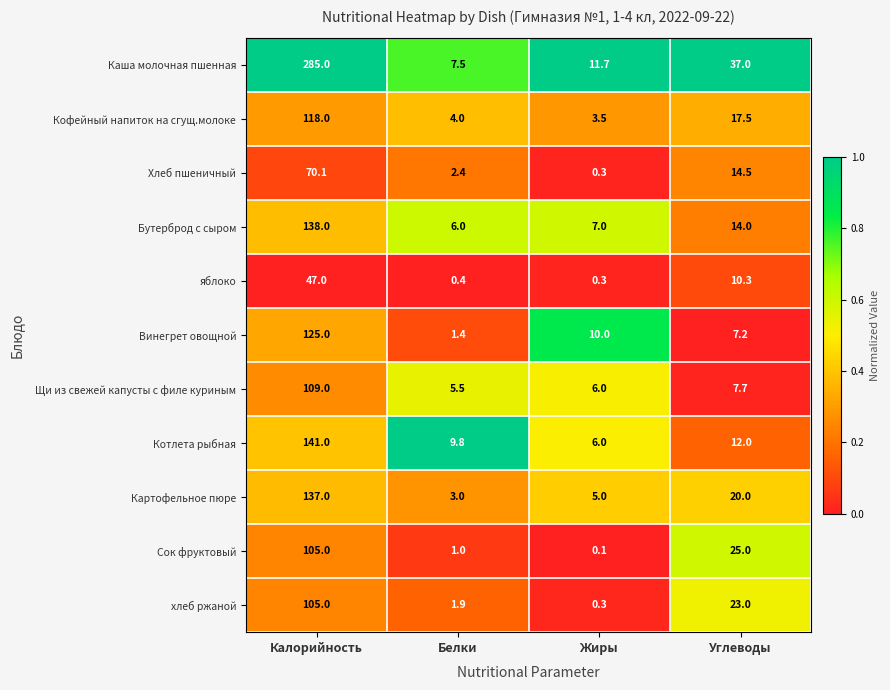

Between Белки and Жиры, which series saw the biggest shift?

Винегрет овощной